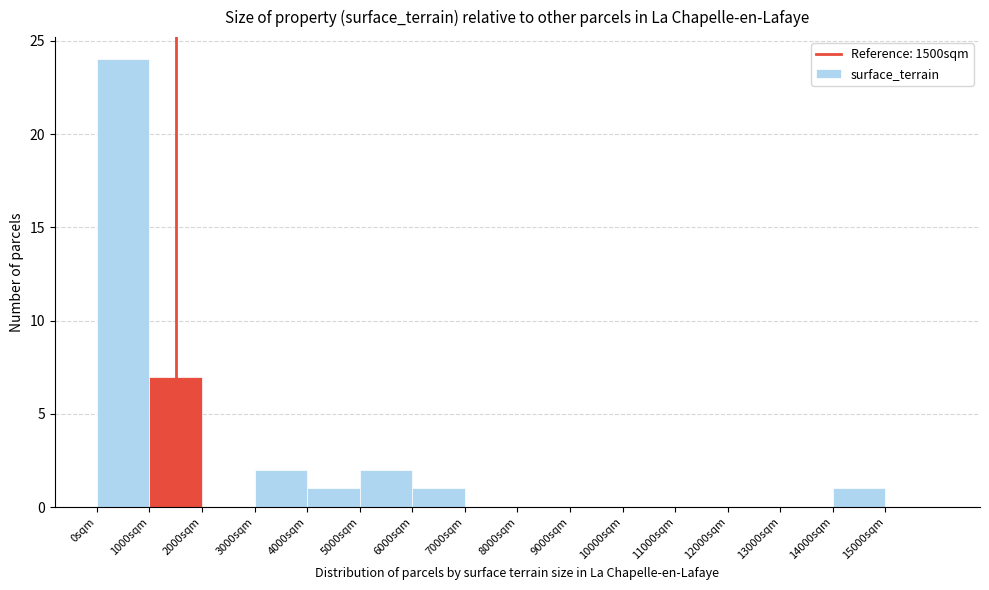

Which range on the x-axis has the tallest bar?

0 to 1000